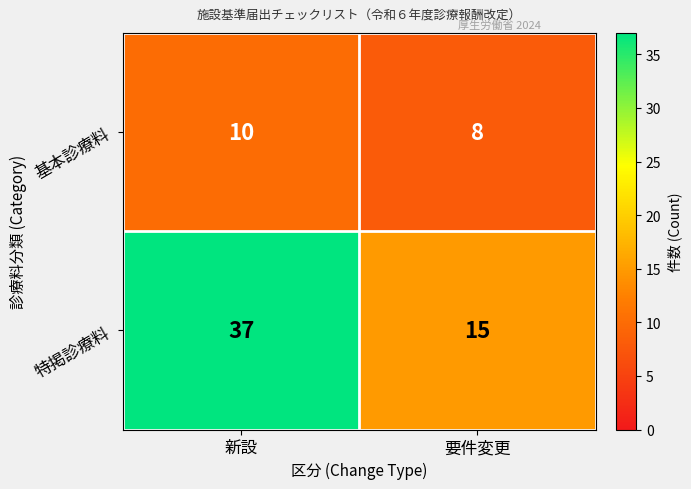

What is the sum of the 基本診療料 values at 新設 and 要件変更?

18